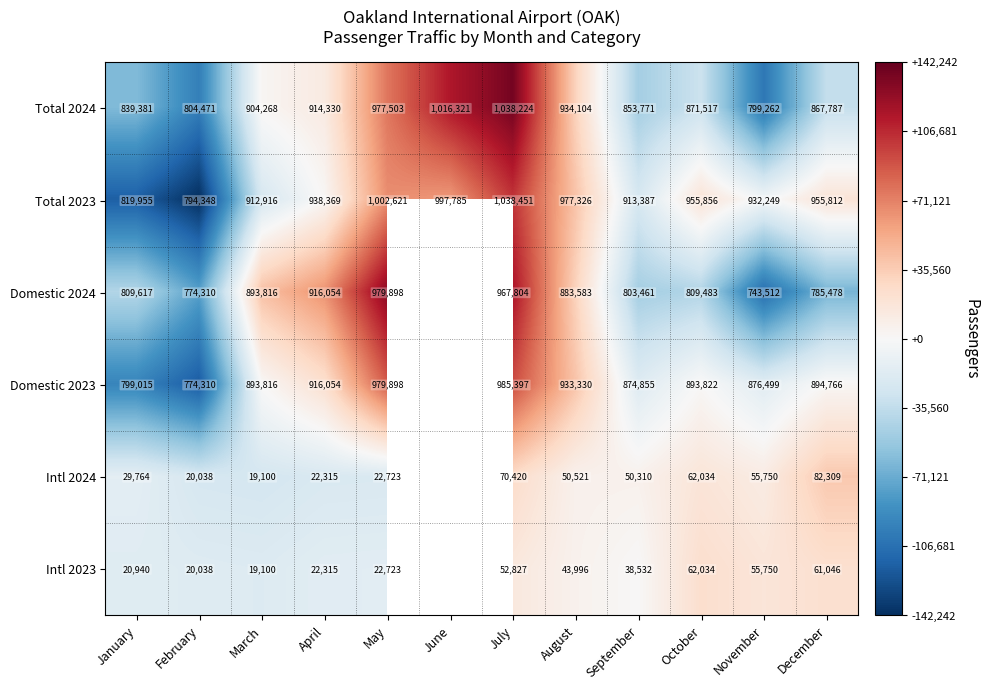

What is the difference between the Total 2024 values at January and July?

198843.0